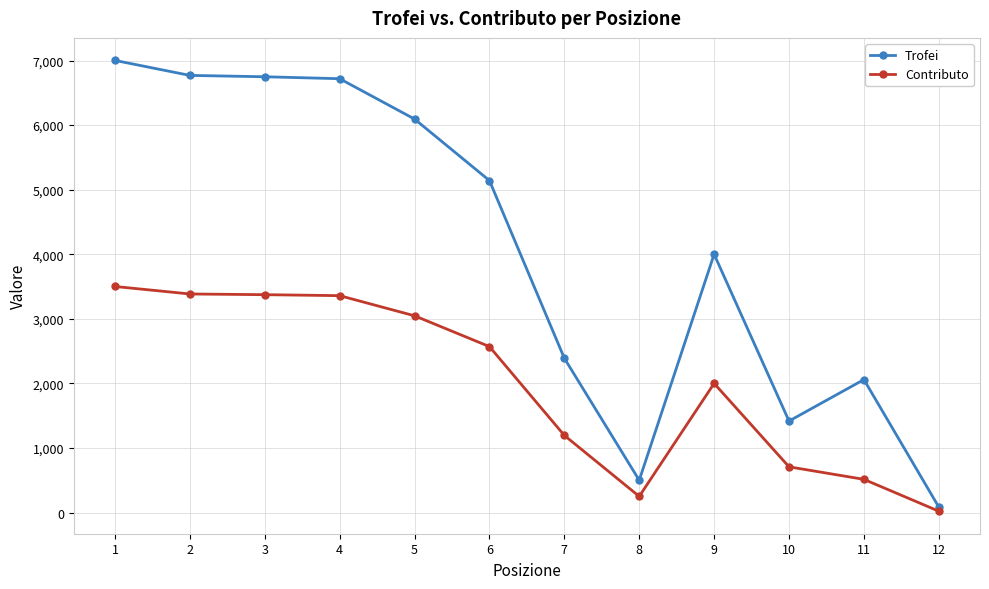

At which label does Trofei reach its peak?

1